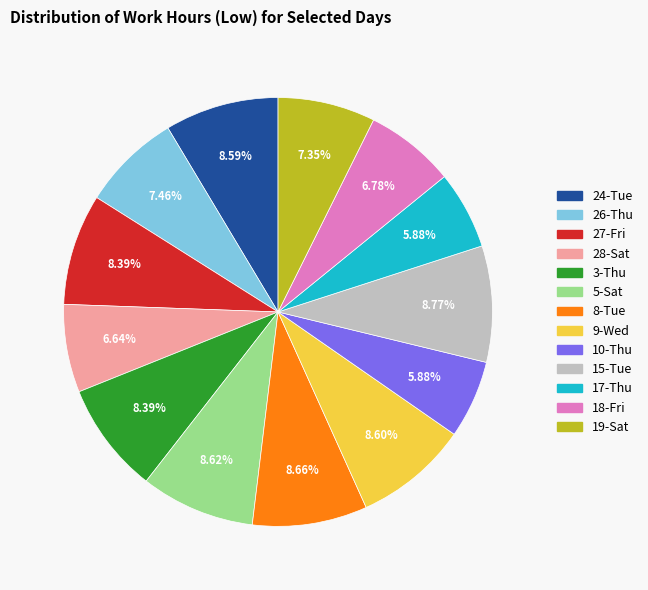

To the nearest percent, what portion does 10-Thu represent?

6%